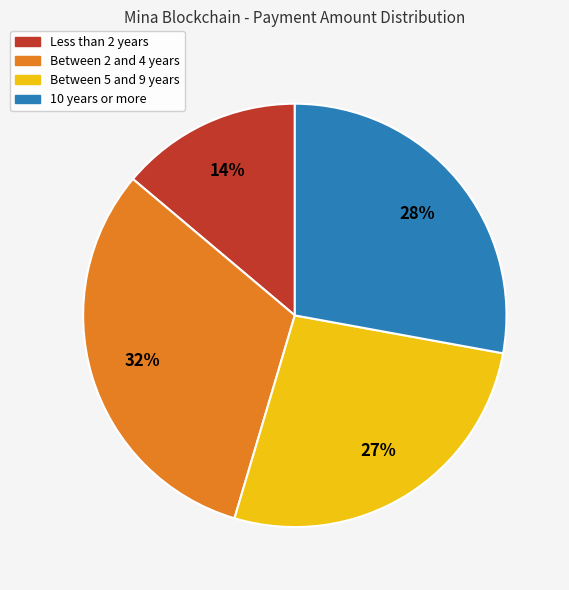

To the nearest percent, what is the average slice percentage?

25%